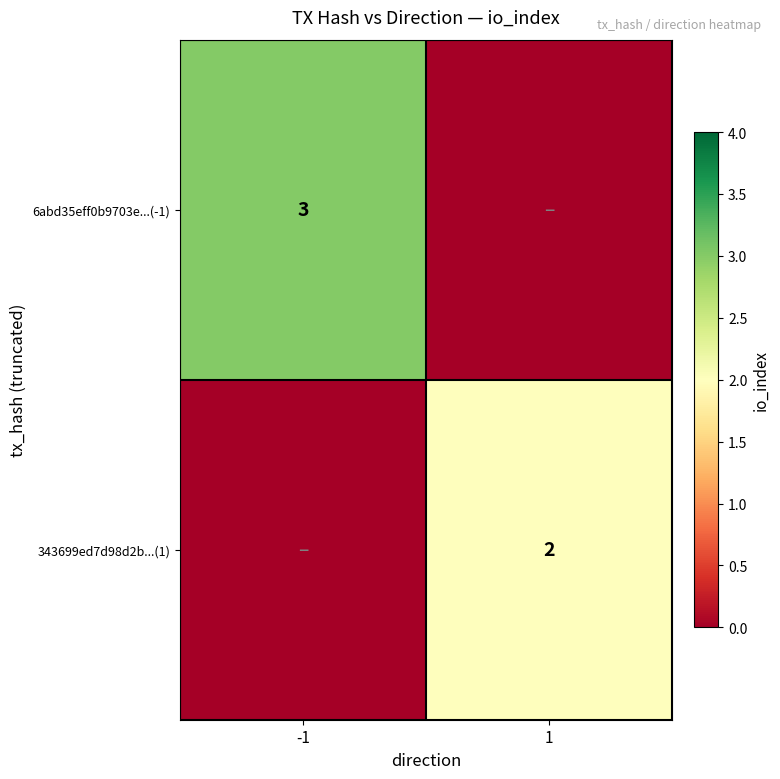

True or false: 6abd35eff0b9703e...(-1) has a value of 2 at -1.

False